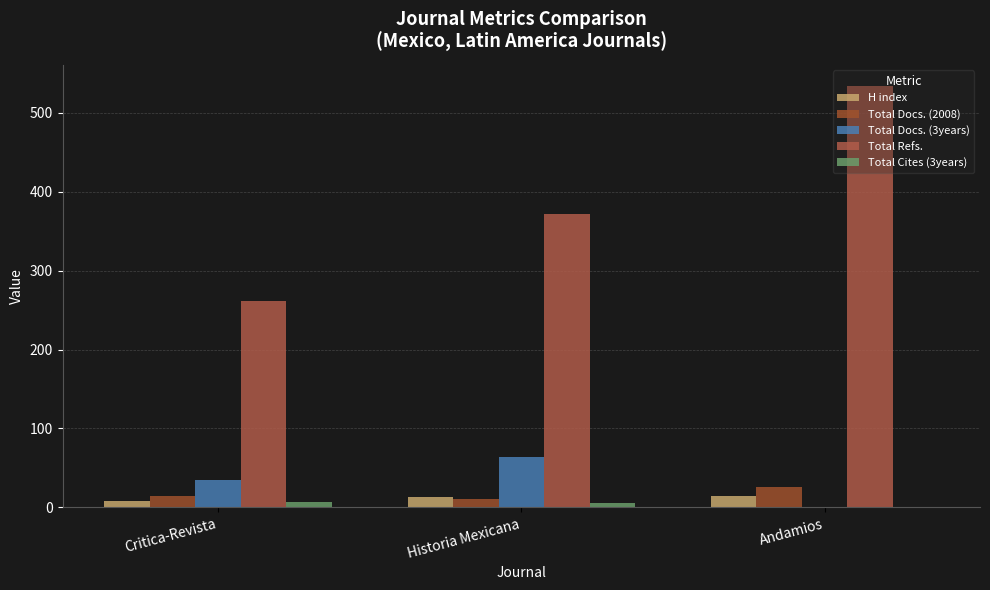

Reading left to right, what are all the values shown in this chart?

H index: 8	13	14
Total Docs. (2008): 14	11	26
Total Docs. (3years): 35	64	0
Total Refs.: 262	372	534
Total Cites (3years): 7	5	0